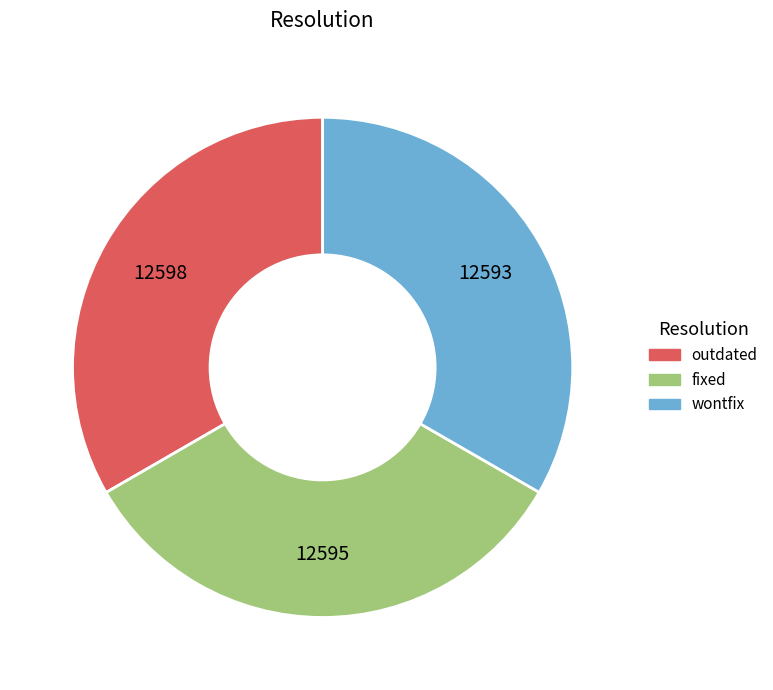

Approximately how many times larger is the value at outdated compared to wontfix?

1.0